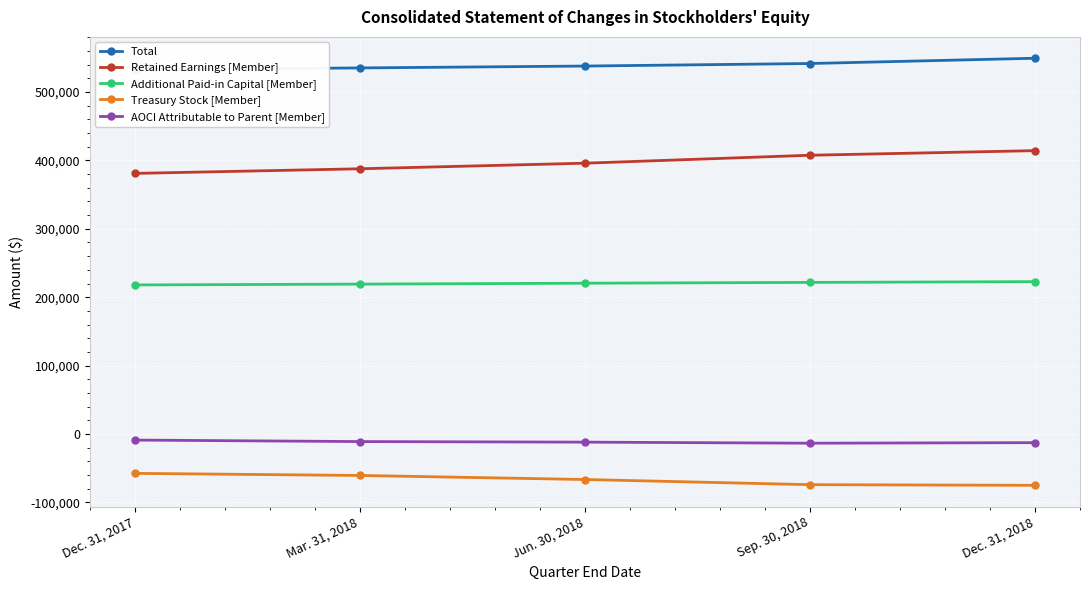

True or false: Retained Earnings [Member] and Total intersect in this chart.

False